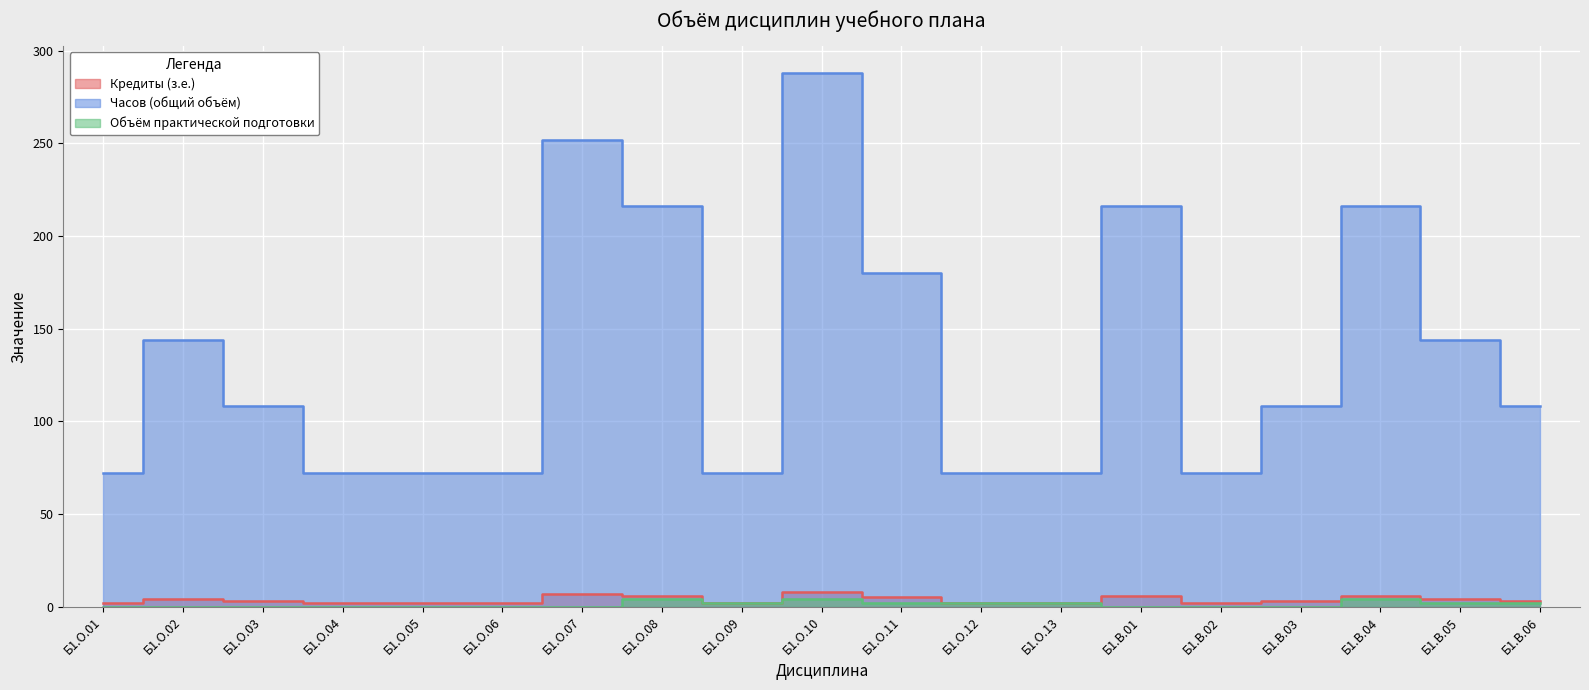

At which label is Объём практической подготовки closest to 2?

Б1.О.09